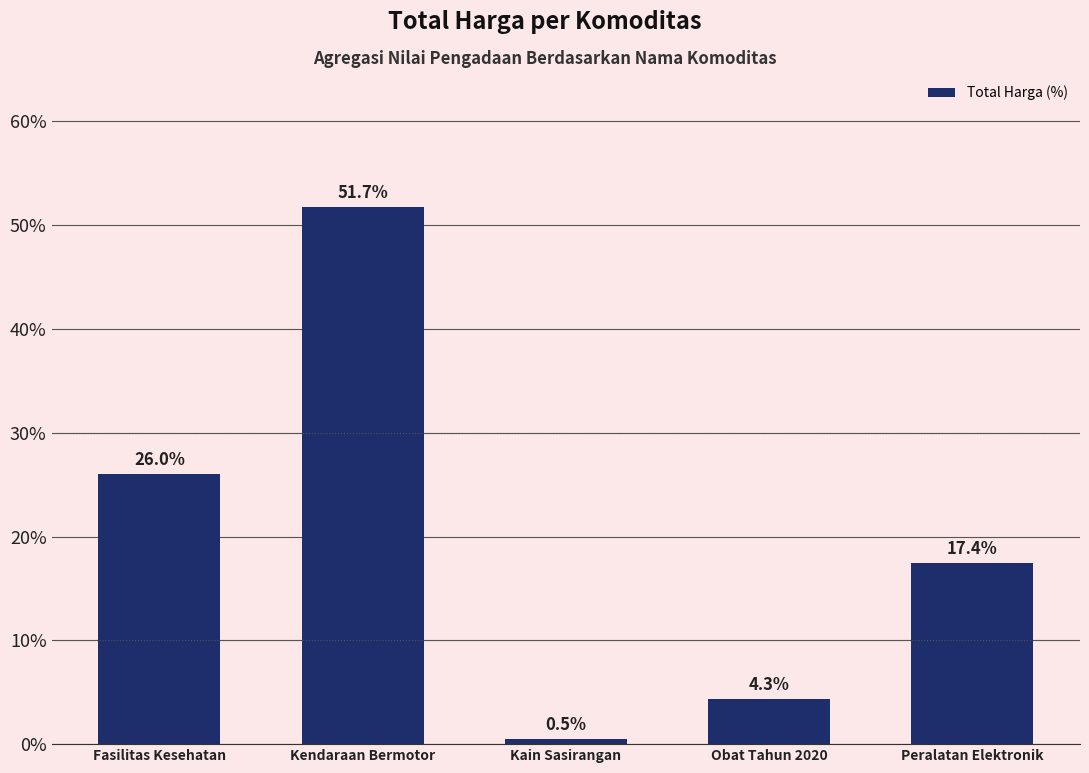

Rank the categories by value from highest to lowest.

Kendaraan Bermotor, Fasilitas Kesehatan, Peralatan Elektronik, Obat Tahun 2020, Kain Sasirangan